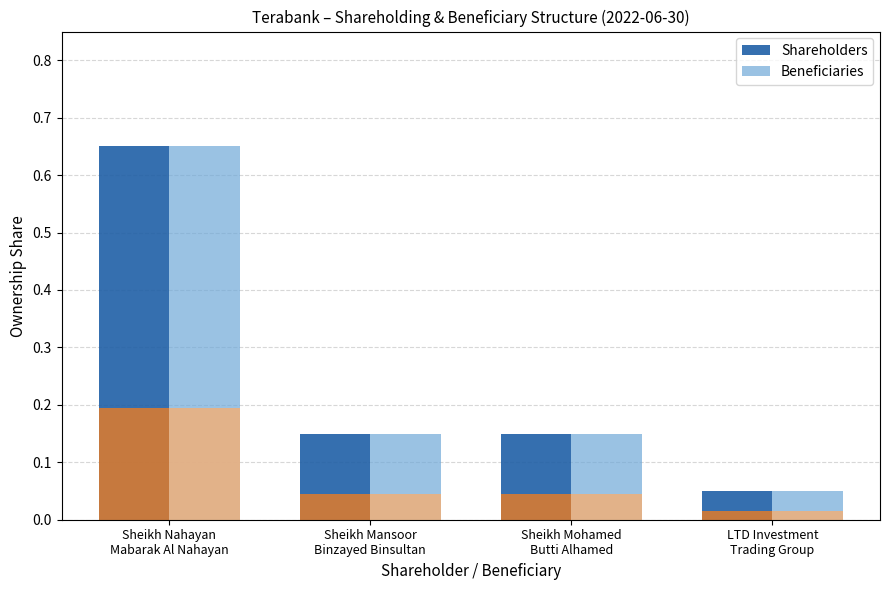

How many bars are there in each group?

2